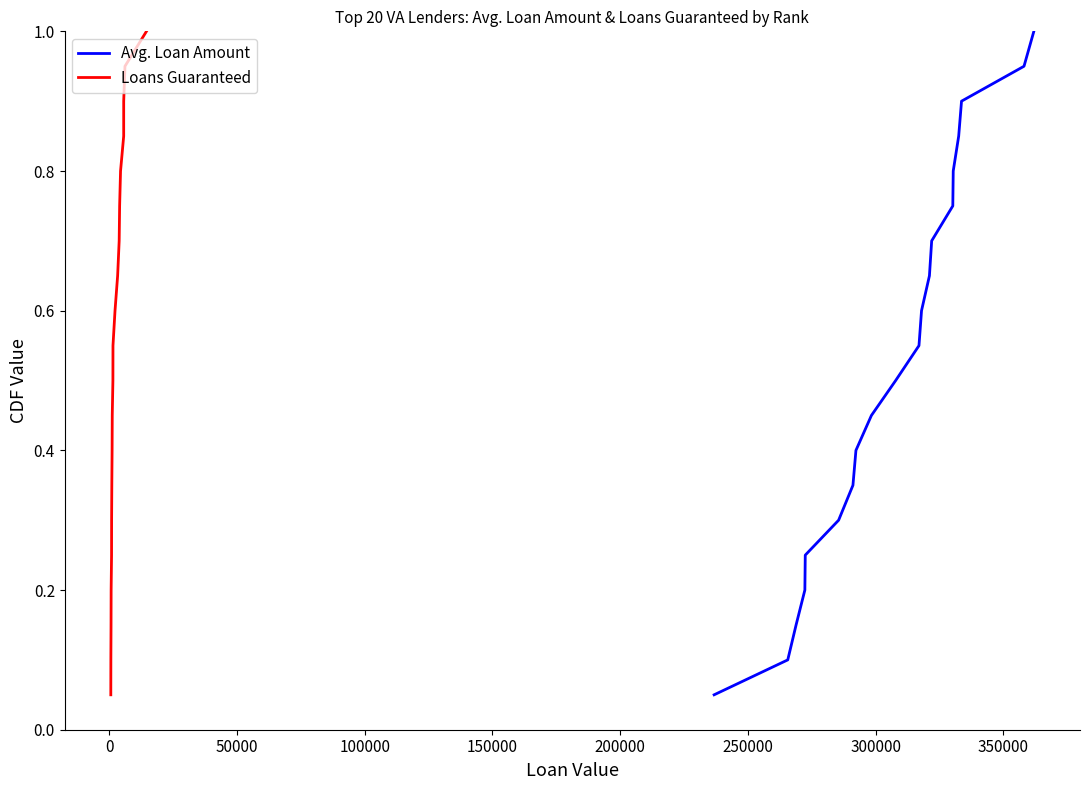

What is the difference between the second highest and minimum values in the Avg. Loan Amount series?

0.9